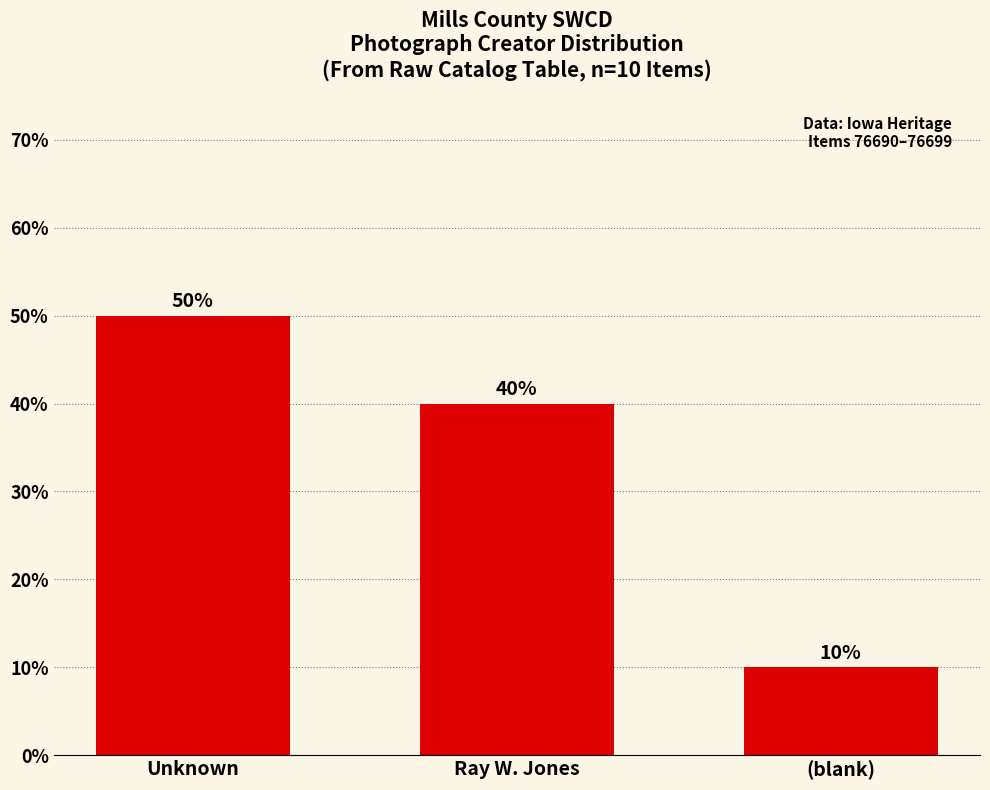

Does the chart contain any negative values?

No